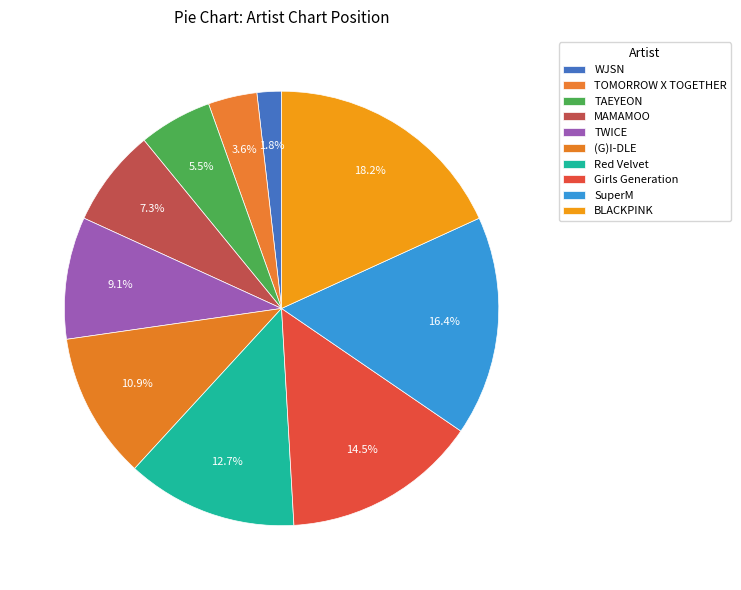

What portion of the pie excludes BLACKPINK?

81.8%